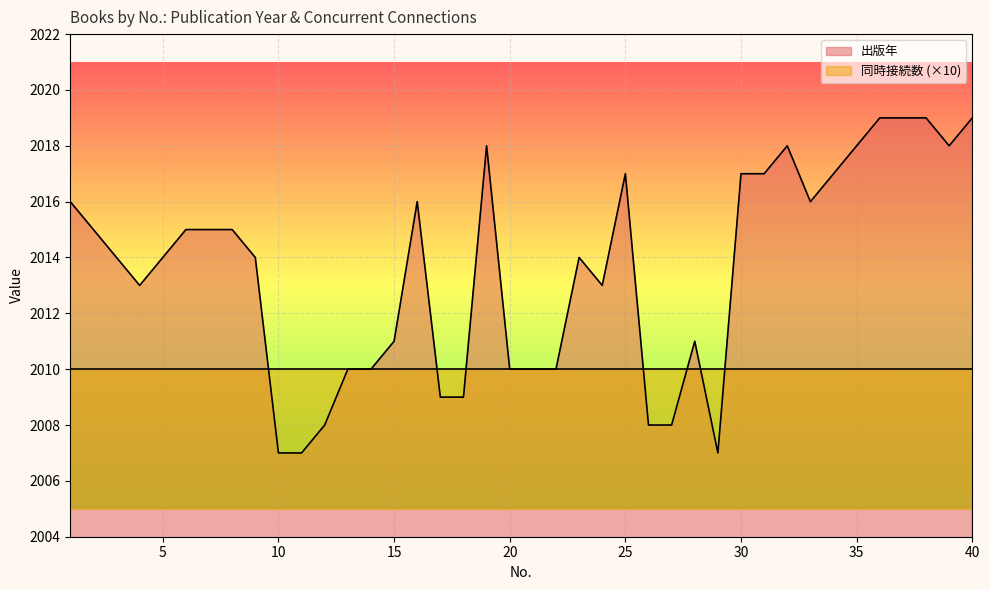

What is the sum of all values?

80541